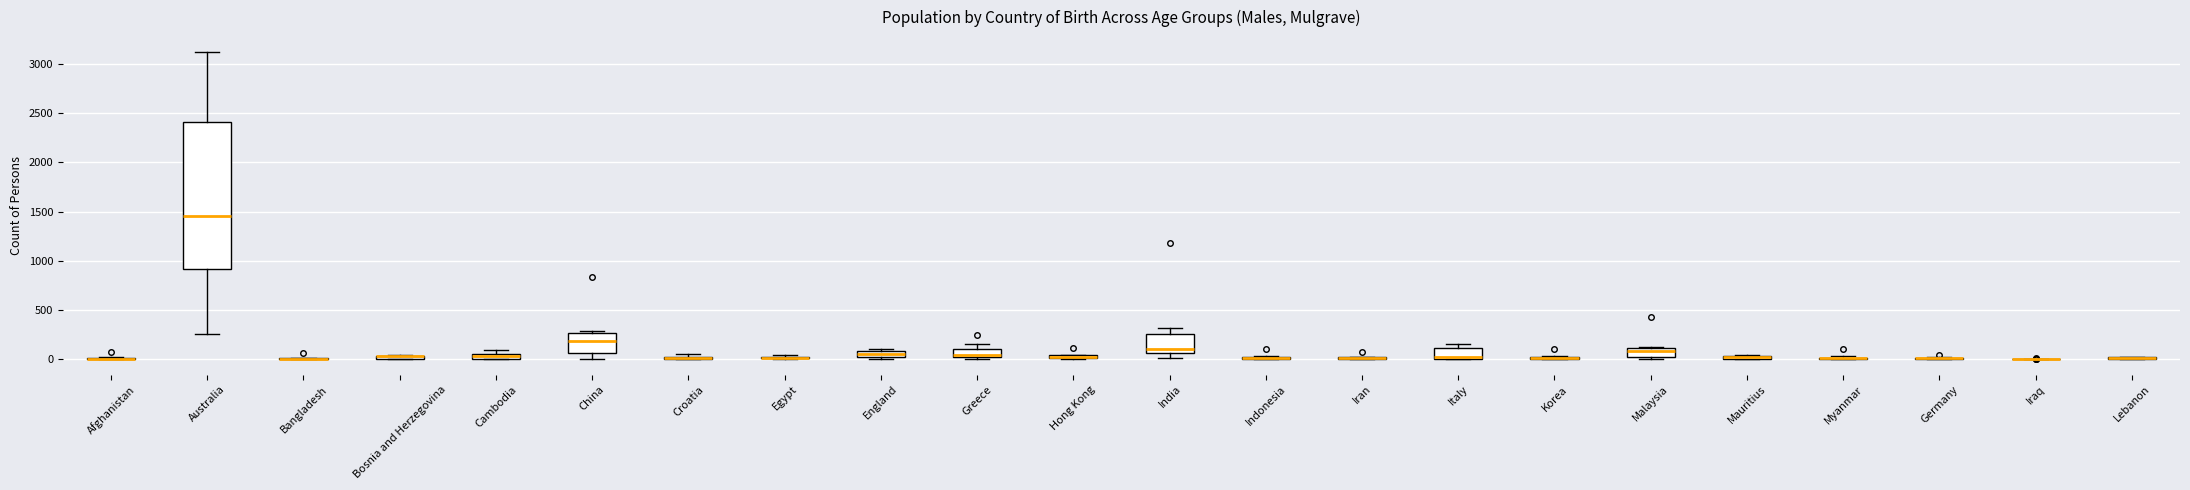

Where is the upper edge of the box for England on the y-axis? The values are not printed on the chart, so give them approximately, as read against the axis.

100